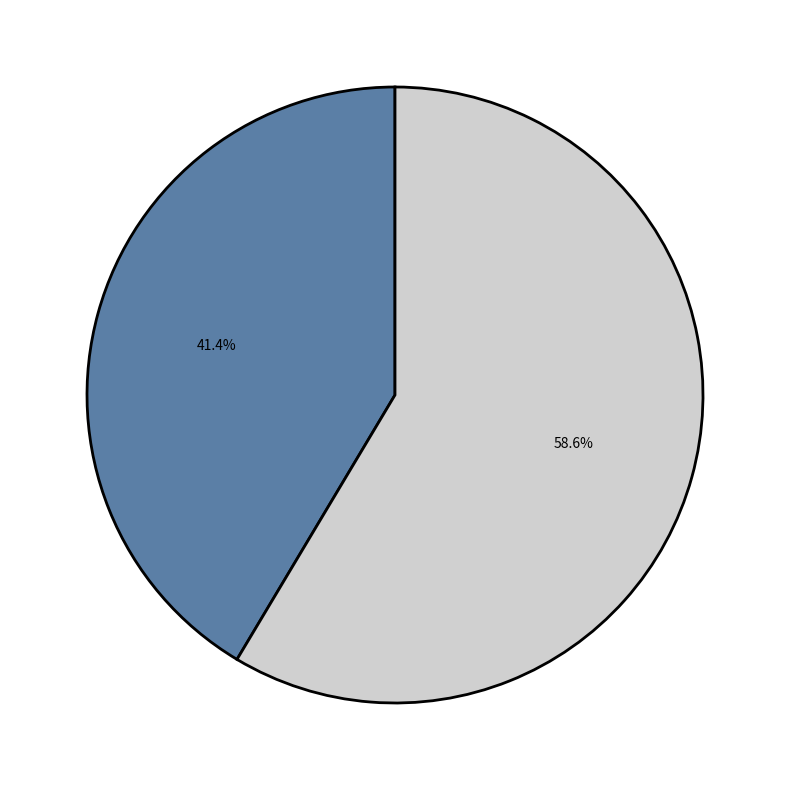

Is there any slice that represents more than half of the pie?

Yes